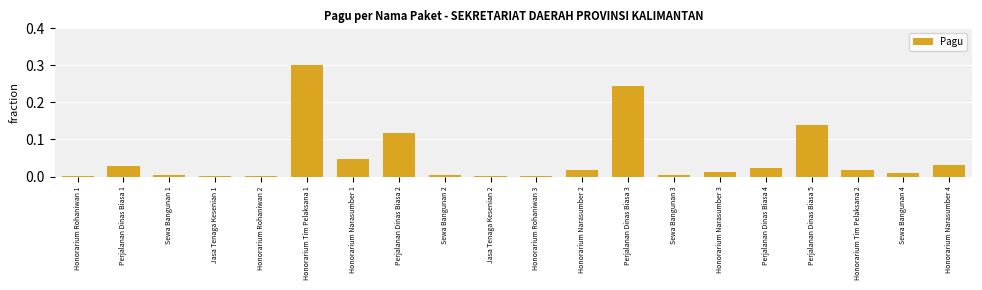

At which category does the chart reach its peak across all series?

Honorarium Tim Pelaksana 1